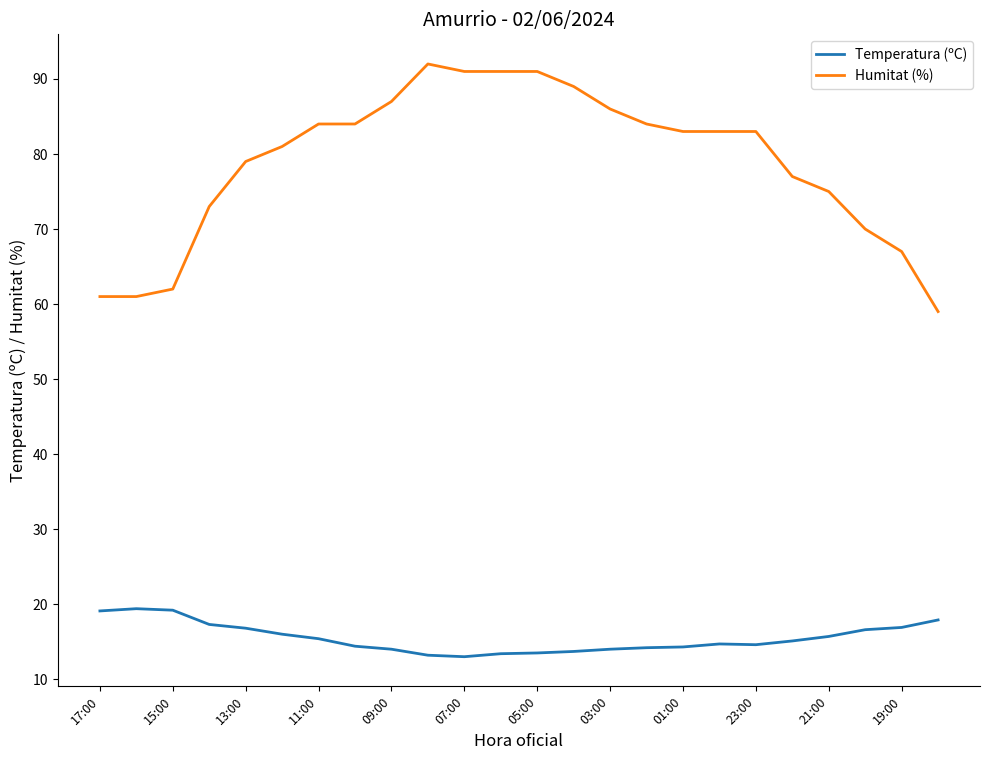

What is the minimum value shown in the chart?

13.0